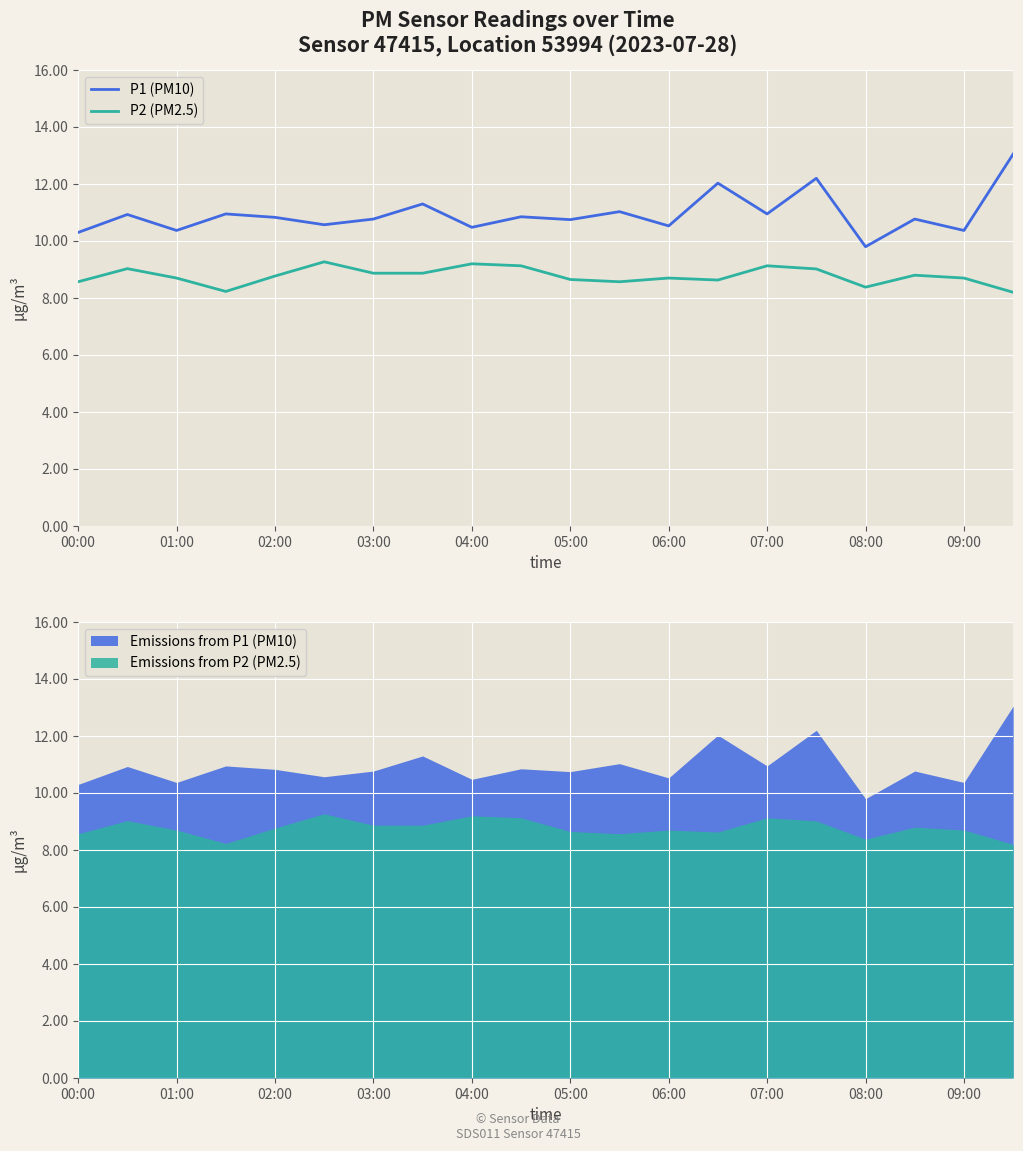

Count the number of data series in this chart.

2